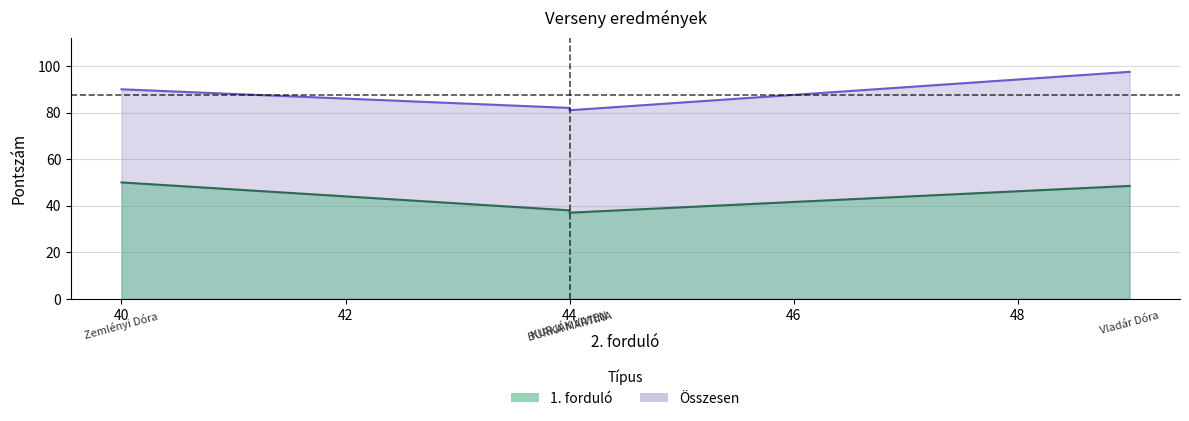

What value does the Összesen series have at KURJÁK VIVIEN?

82.0